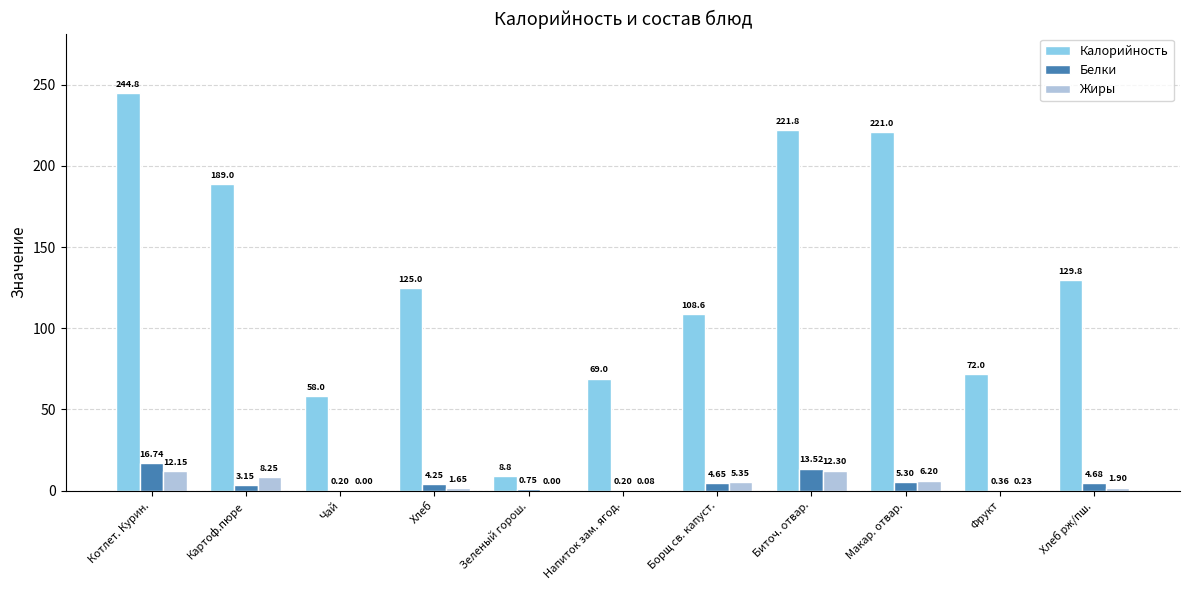

At which label does Жиры reach its peak?

Биточ. отвар.